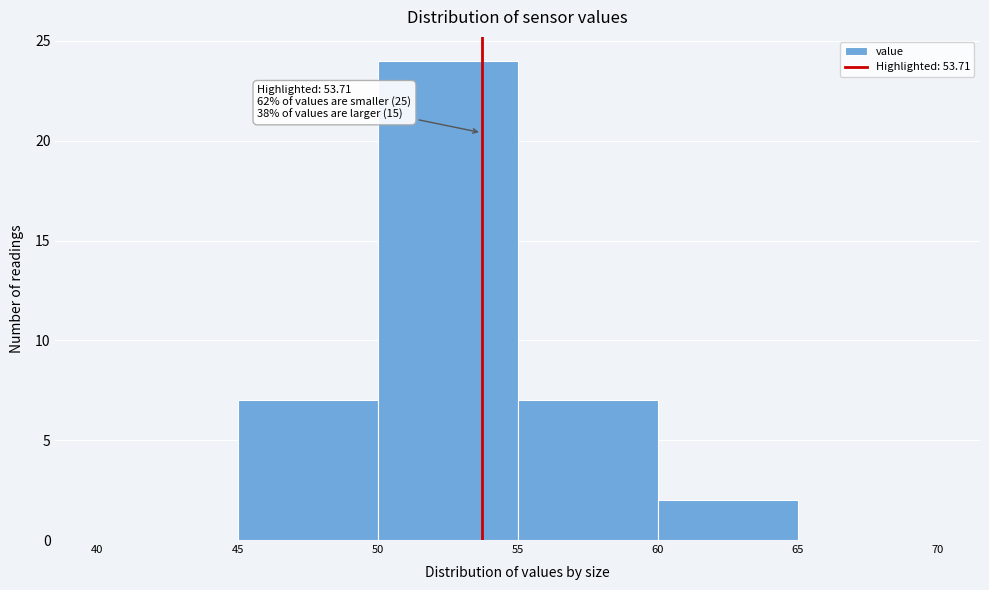

Over which range of the x-axis is the bar tallest?

50 to 55